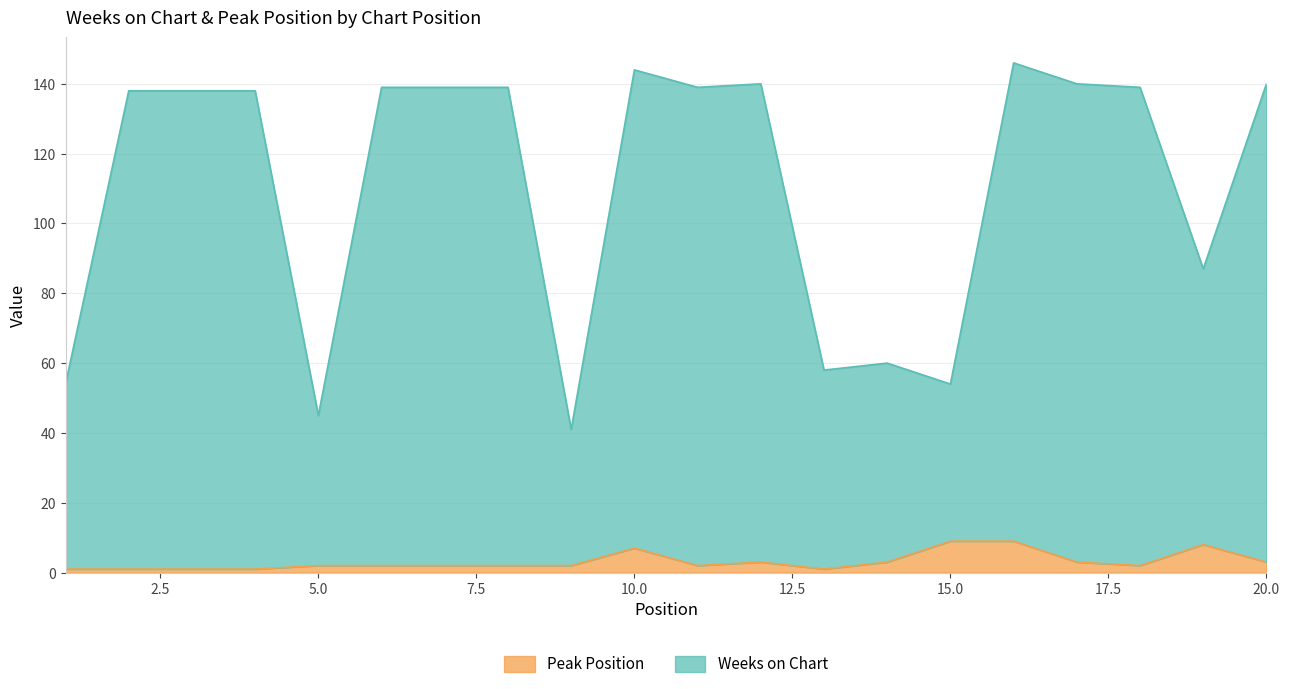

What is the total value across all series at 16?

155